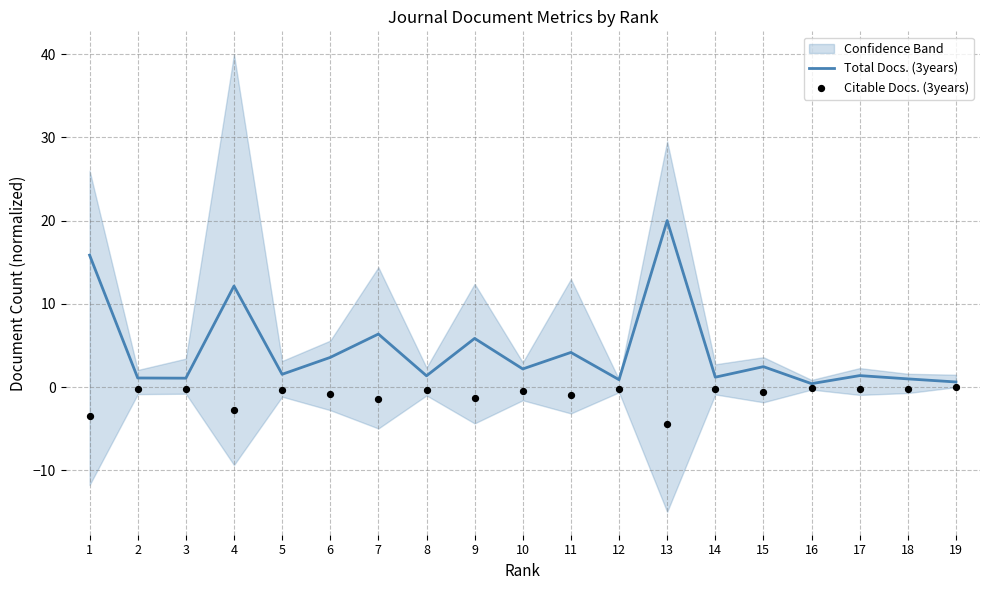

At which category is the sum across all series the highest?

13